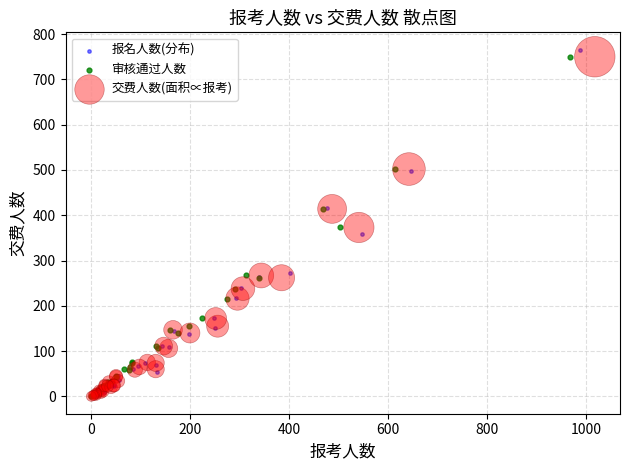

Which series has the widest spread of Y values?

报名人数(分布)